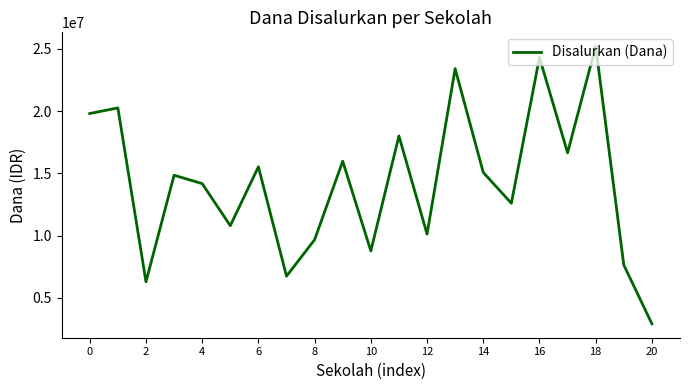

What is the maximum value shown in the chart?

25200000